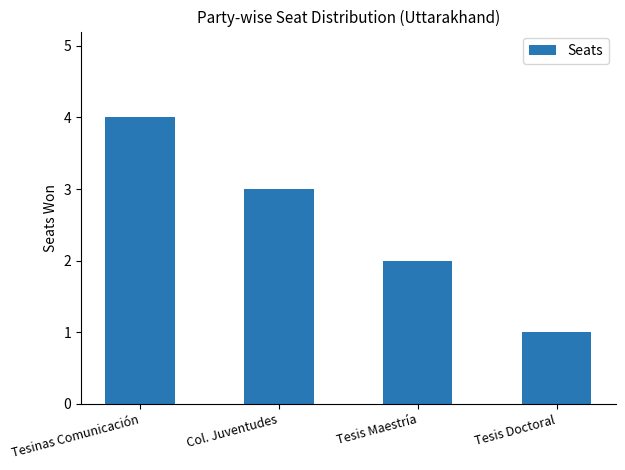

Count the number of data series in this chart.

1